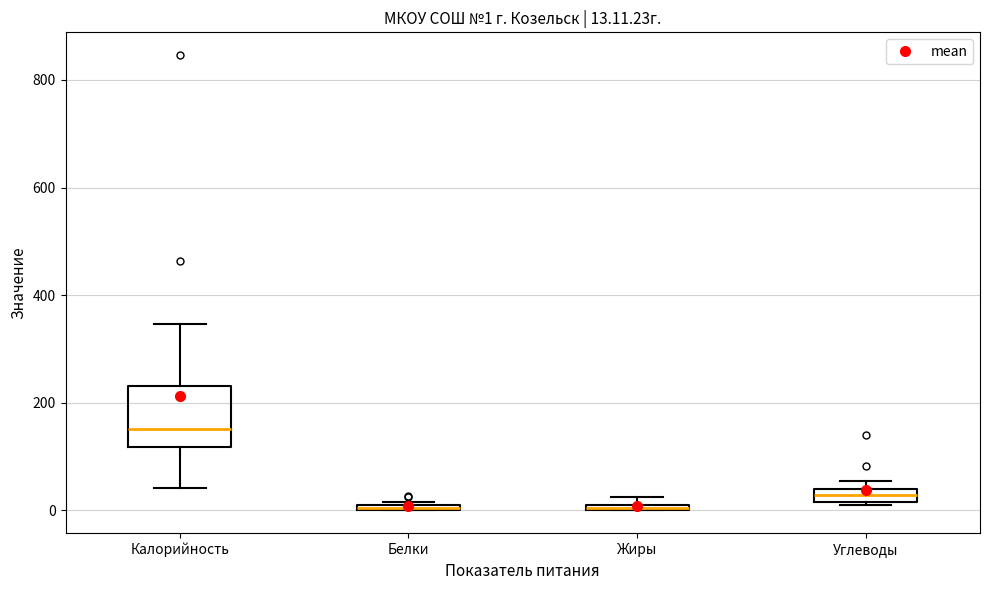

Comparing the boxes themselves (not the whiskers), which one is the tallest?

Калорийность